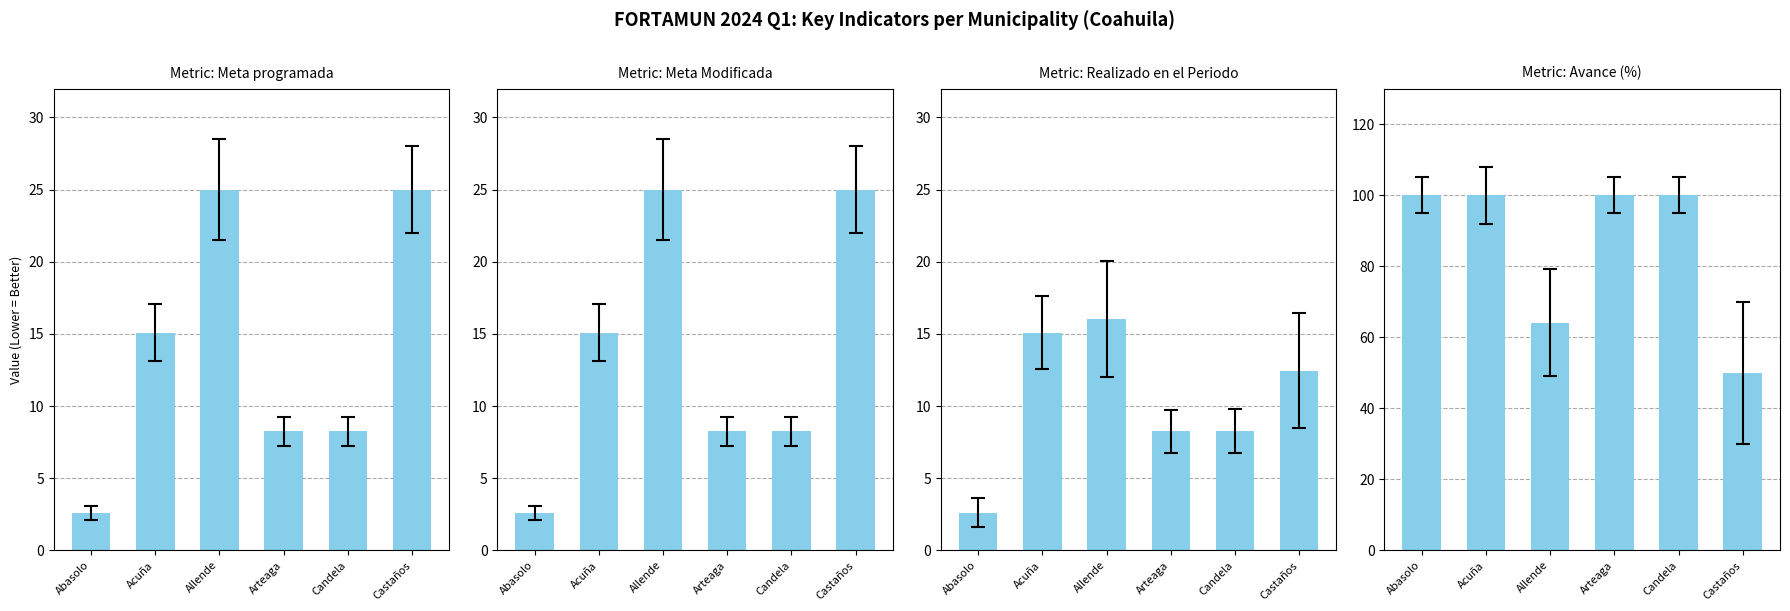

Between Abasolo and Acuña, which series saw the biggest shift?

Meta programada